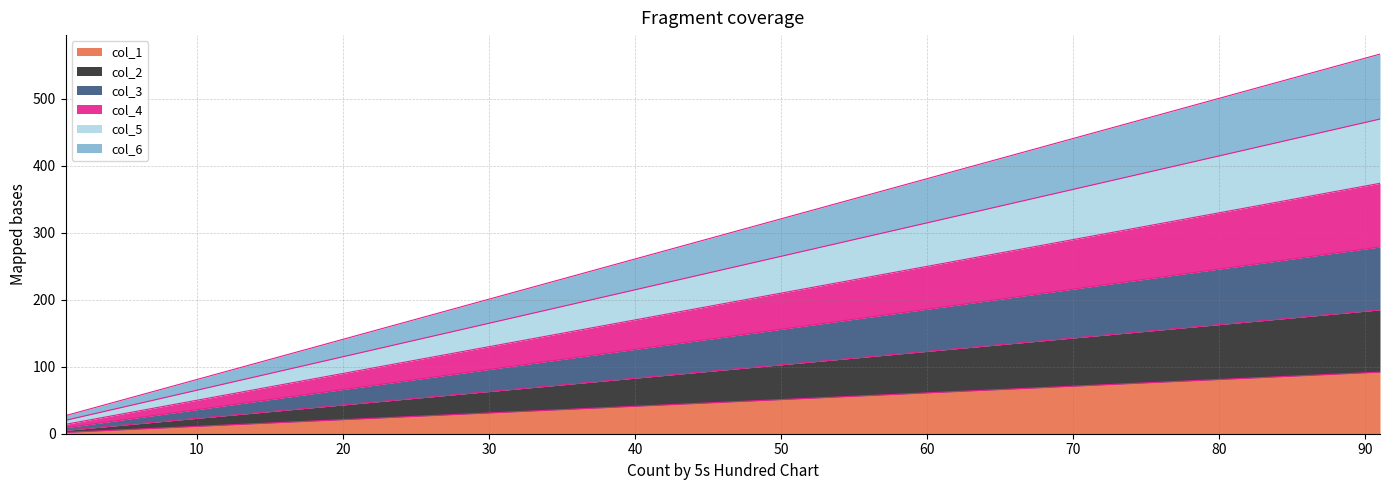

Reading left to right, extract all data points from this chart.

col_1: 2	12	22	32	42	52	62	72	82	92
col_2: 5	25	45	65	85	105	125	145	165	185
col_3: 9	39	69	99	129	159	189	219	249	279
col_4: 14	54	94	134	174	214	254	294	334	374
col_5: 20	70	120	170	220	270	320	370	420	470
col_6: 27	87	147	207	267	327	387	447	507	567